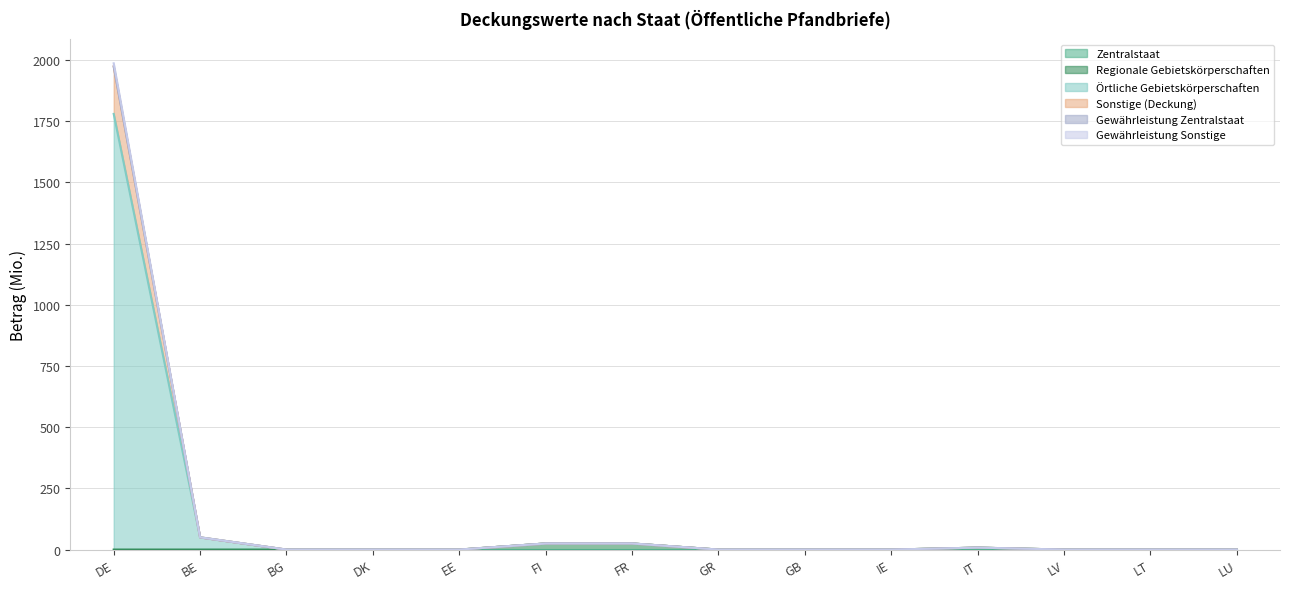

Which category has the highest value in the Gewährleistung Sonstige series?

DE